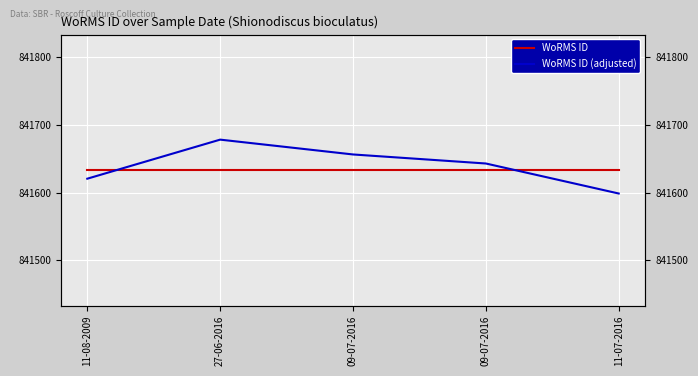

Which label corresponds to the largest value in the chart?

27-06-2016